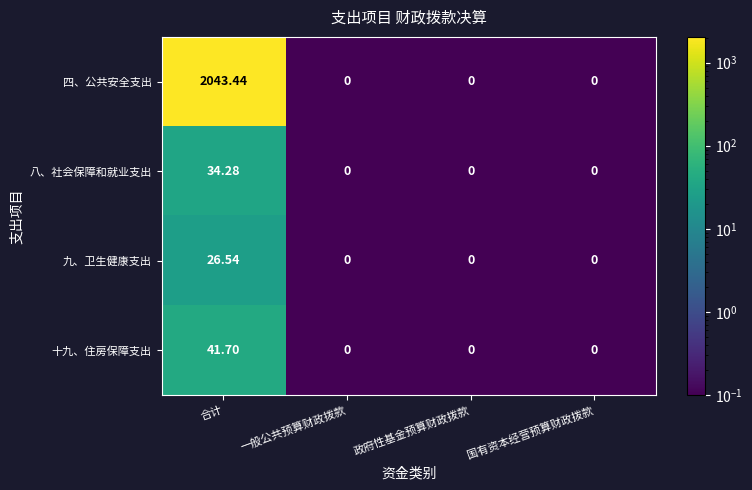

Between 合计 and 一般公共预算财政拨款, which series saw the biggest shift?

四、公共安全支出